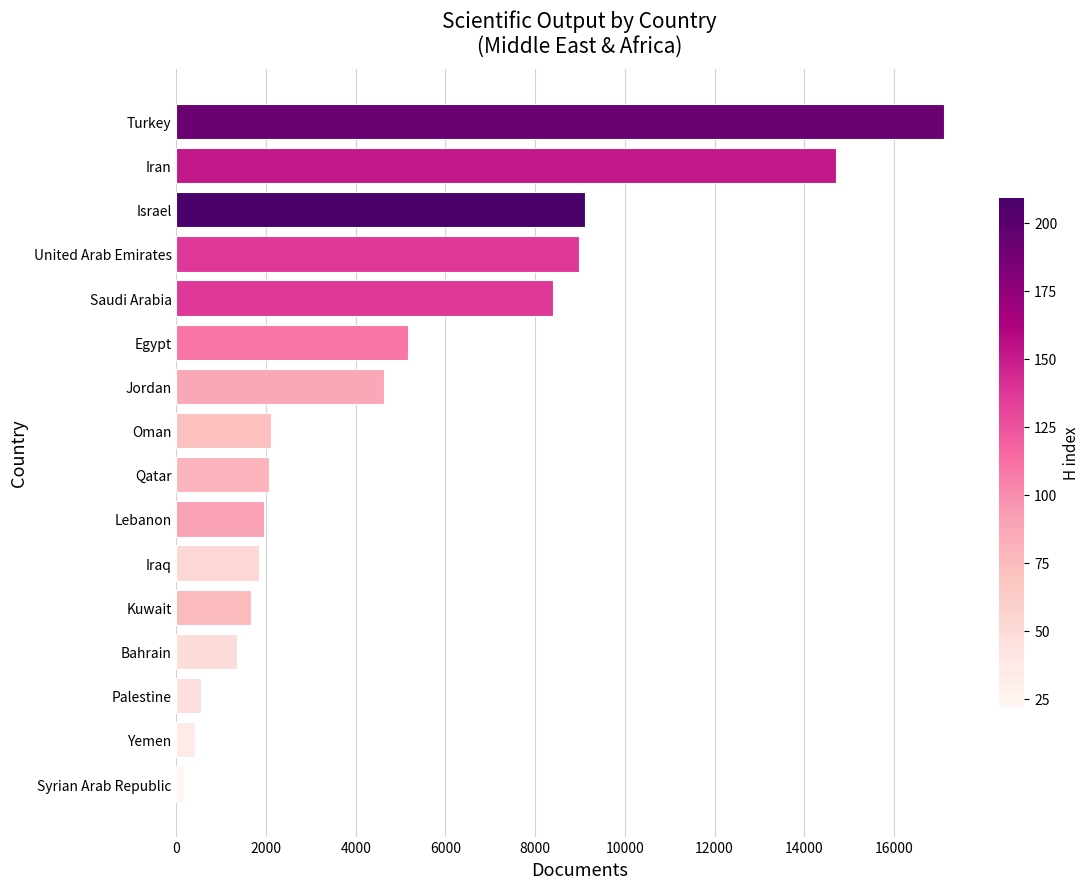

The value at Turkey is 5849. True or false?

False